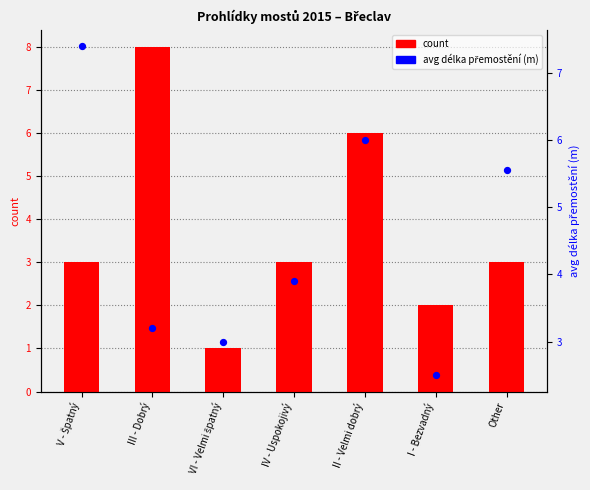

At which category is the sum across all series the highest?

II - Velmi dobrý